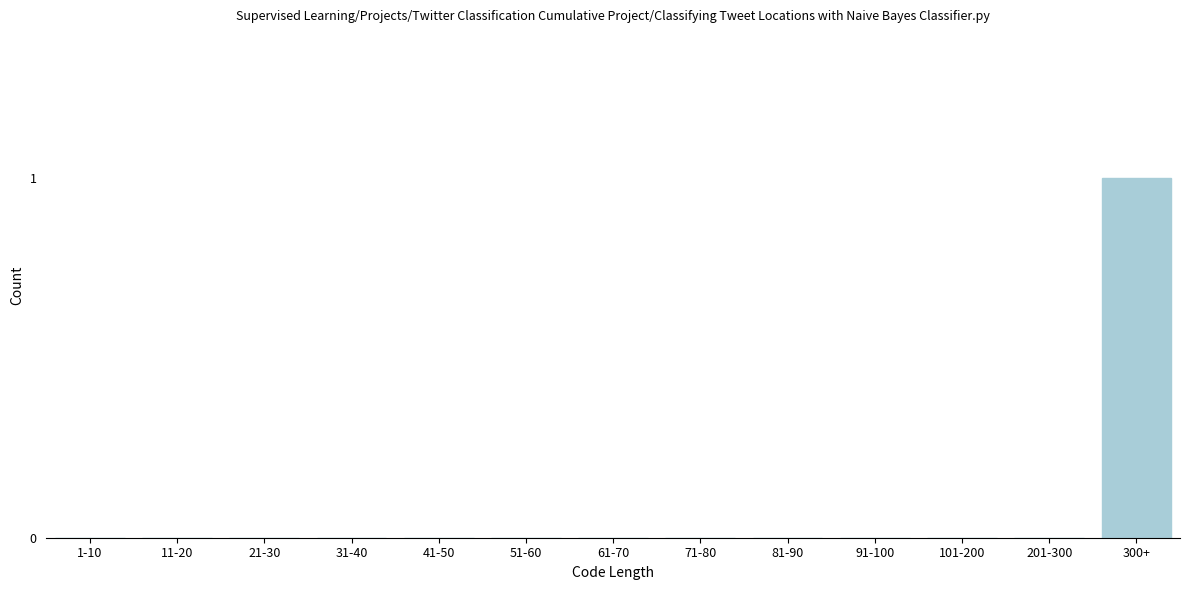

Reading left to right, transcribe all the data shown in this chart.

1-10=0	11-20=0	21-30=0	31-40=0	41-50=0	51-60=0	61-70=0	71-80=0	81-90=0	91-100=0	101-200=0	201-300=0	300+=1